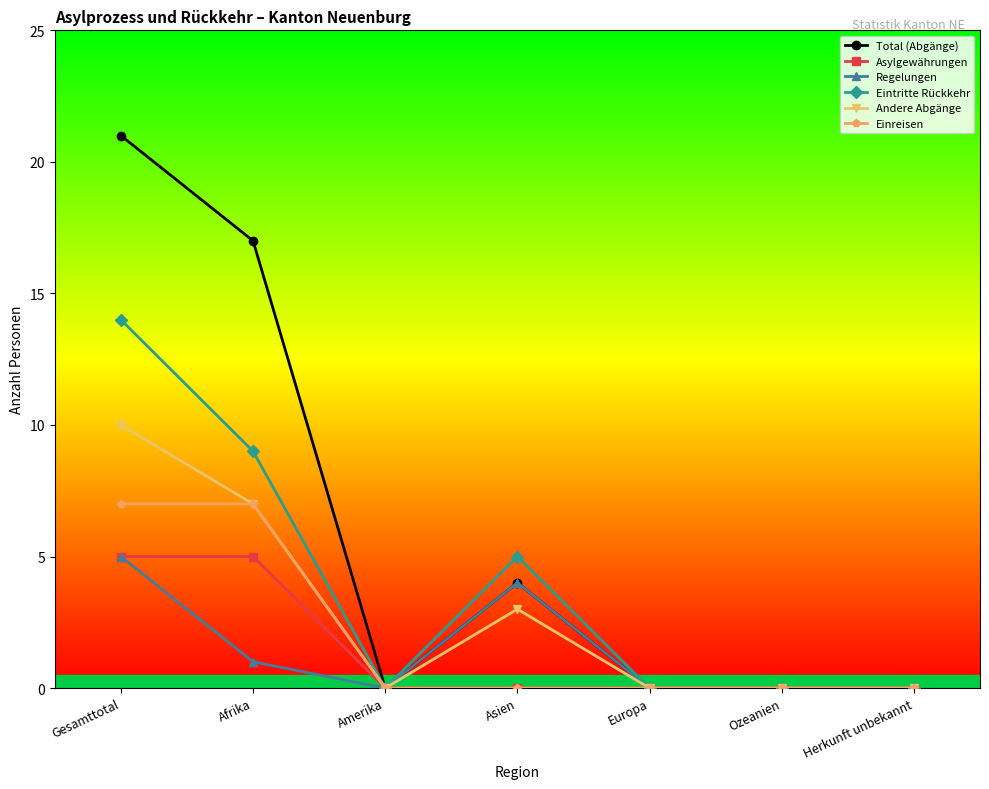

What is the label of the 1st point from the right?

Herkunft unbekannt